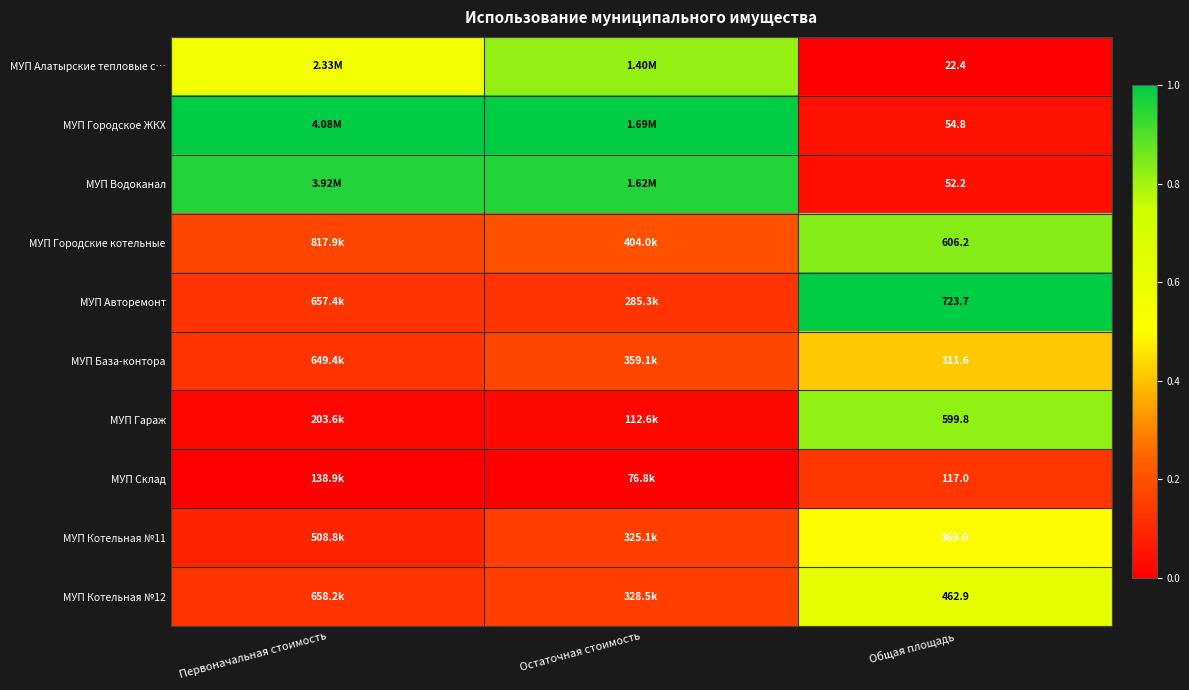

Rank the series at Остаточная стоимость from highest to lowest value.

МУП Городское ЖКХ, МУП Водоканал, МУП Алатырские тепловые с…, МУП Городские котельные, МУП База-контора, МУП Котельная №12, МУП Котельная №11, МУП Авторемонт, МУП Гараж, МУП Склад